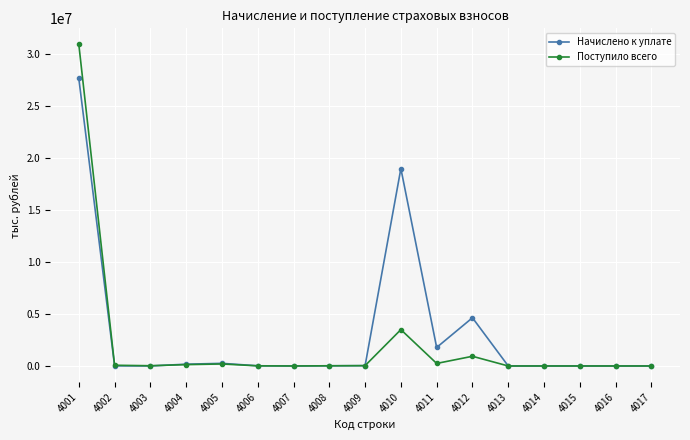

True or false: Начислено к уплате and Поступило всего intersect in this chart.

True